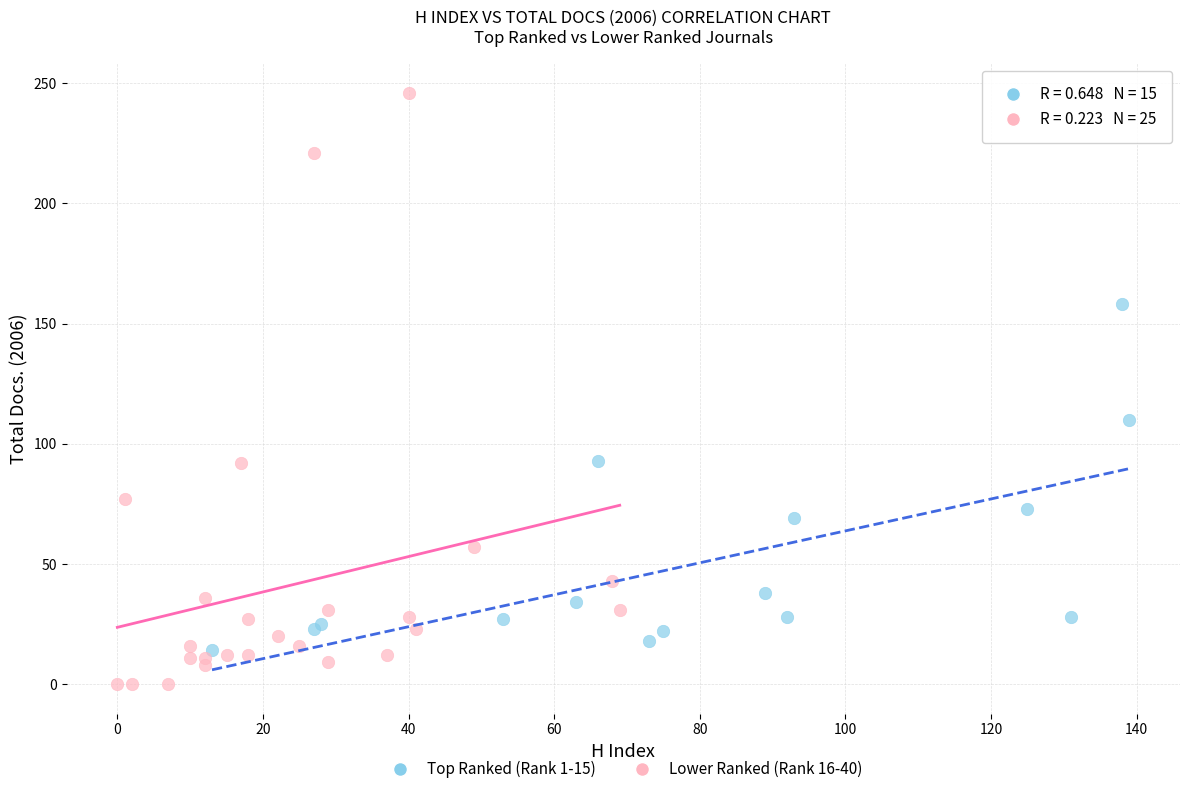

Which series contains the lowest Y value?

Lower Ranked (Rank 16-40)